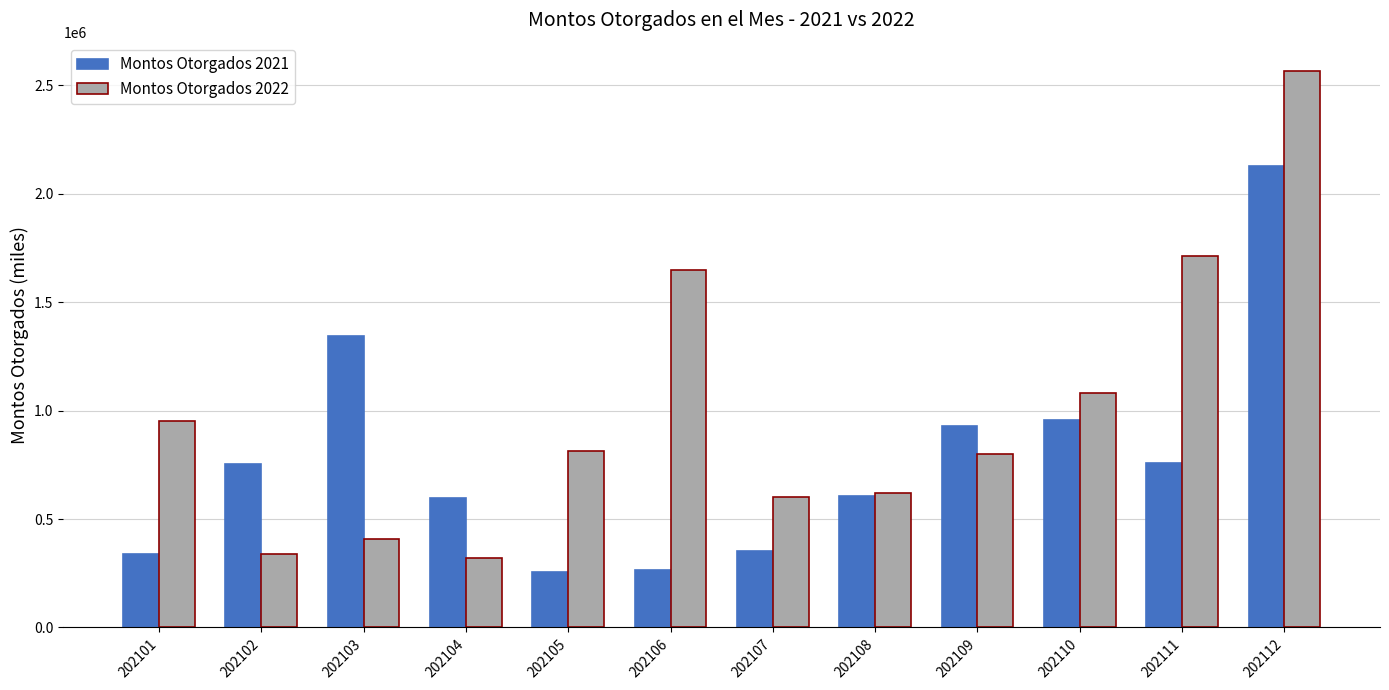

At how many categories does at least one series exceed 836918?

7